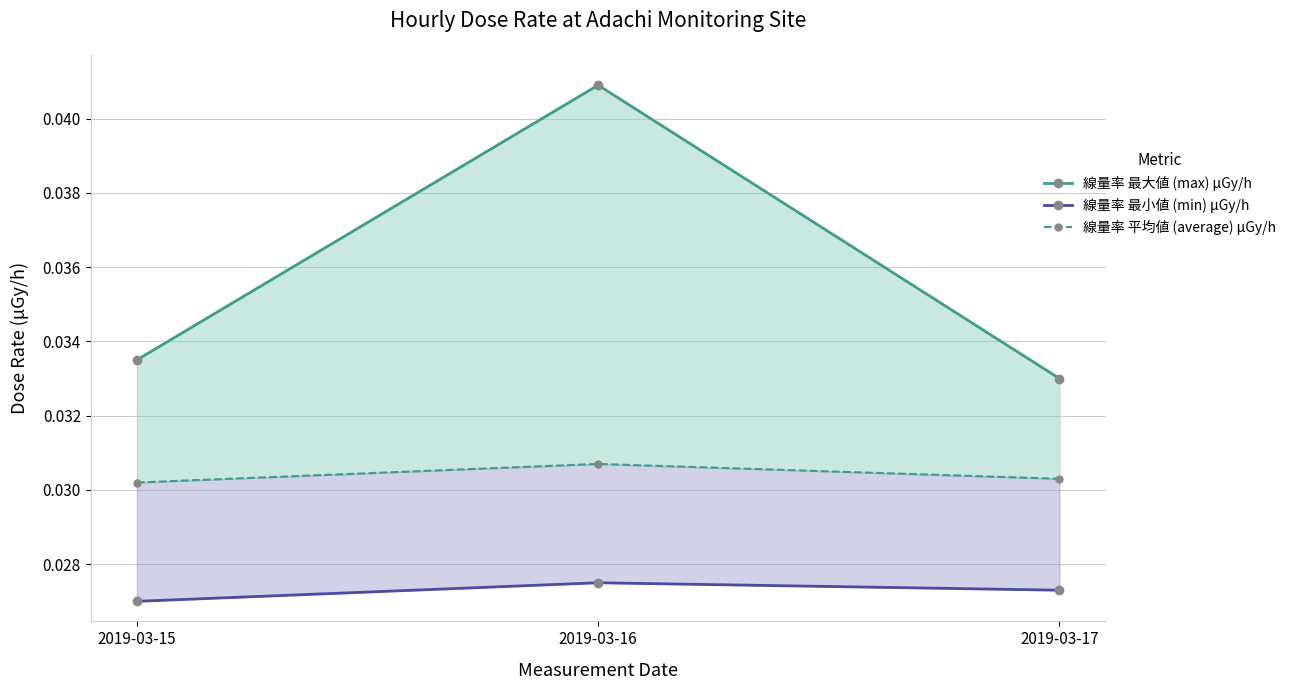

Rank the series at 2019-03-16 from highest to lowest value.

線量率 最大値 (max) μGy/h, 線量率 平均値 (average) μGy/h, 線量率 最小値 (min) μGy/h